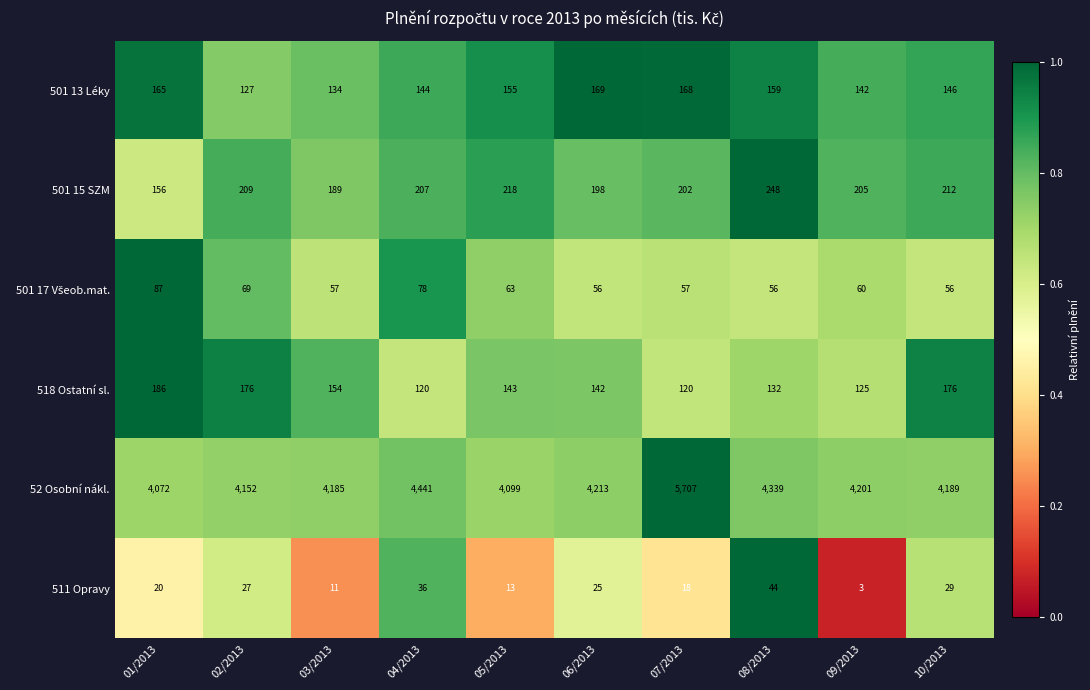

At how many categories does at least one series exceed 269?

10